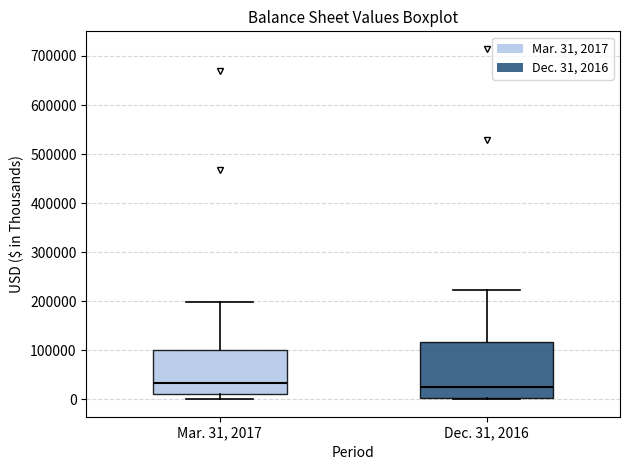

Reading left to right, transcribe this box plot: for each box, give where its median line is, the range the box spans, and where its two whiskers end, as read against the y-axis. The values are not printed on the chart, so give them approximately, as read against the axis.

Mar. 31, 2017: median 30000, box 10000 to 100000, whiskers 0 to 200000
Dec. 31, 2016: median 30000, box 0 to 120000, whiskers 0 to 220000